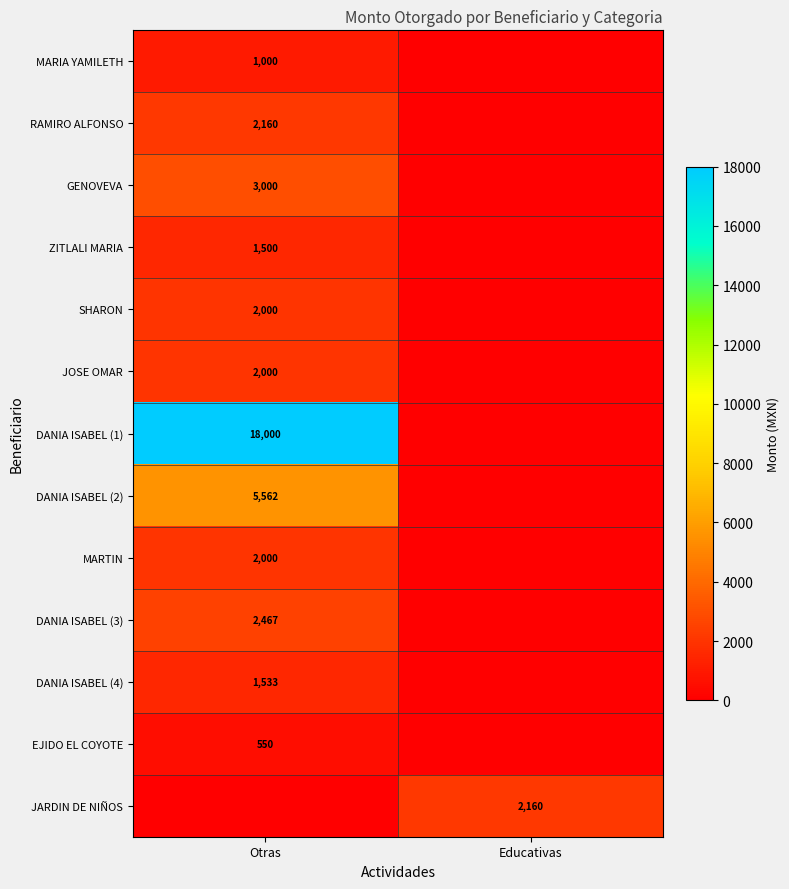

How many series are shown in this chart?

13